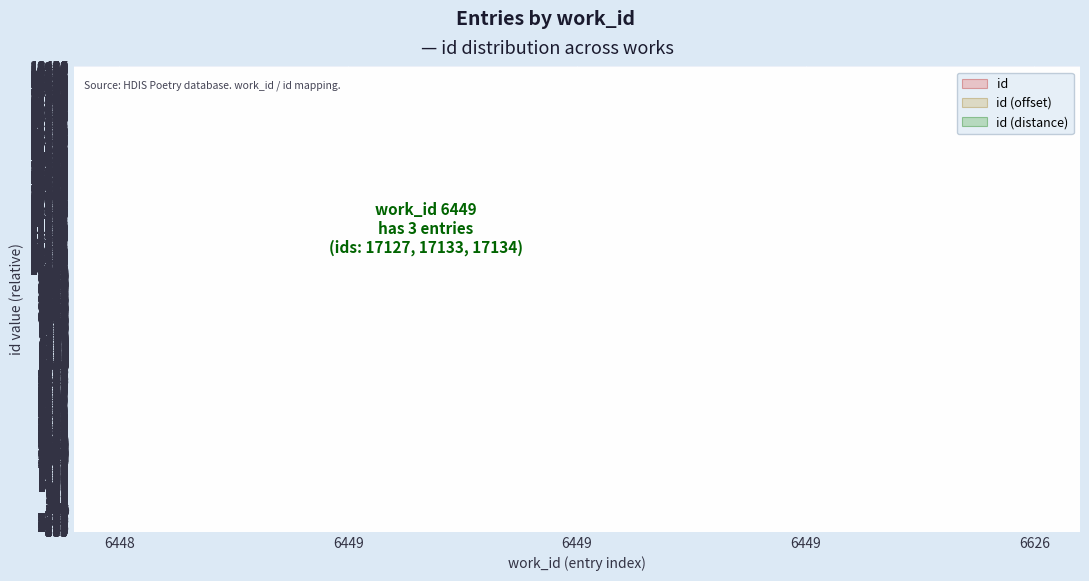

Does the chart display data point markers on the line(s)?

No